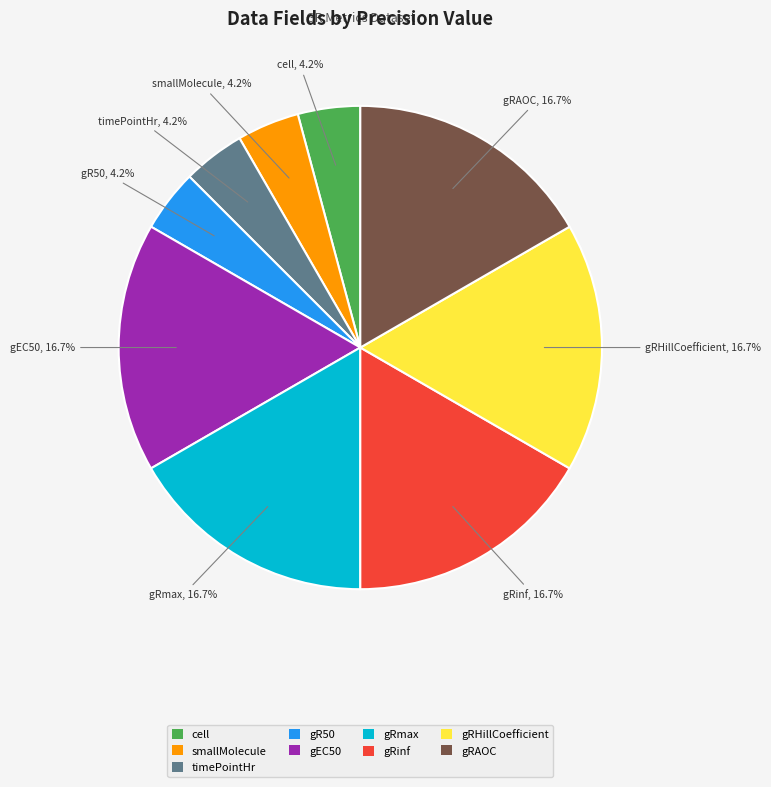

Is the sum of timePointHr and gRinf greater than half?

No